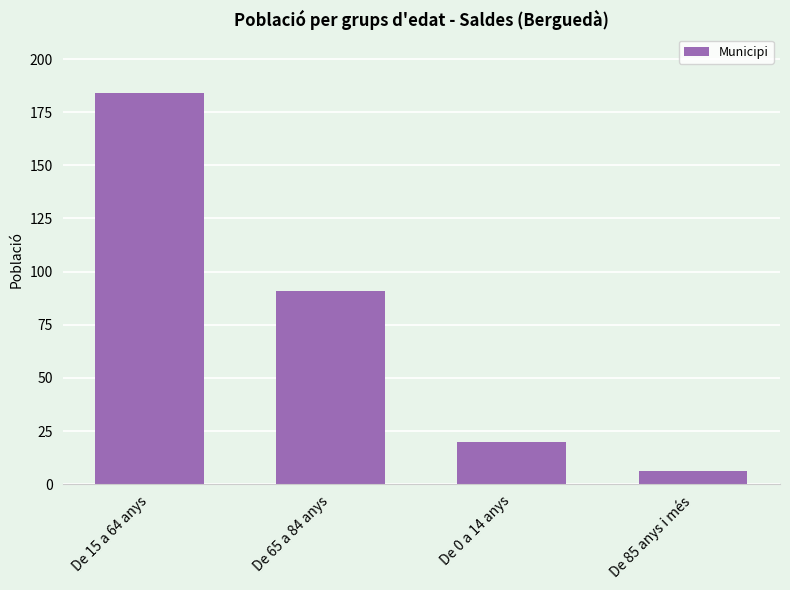

What is the maximum value shown in the chart?

184